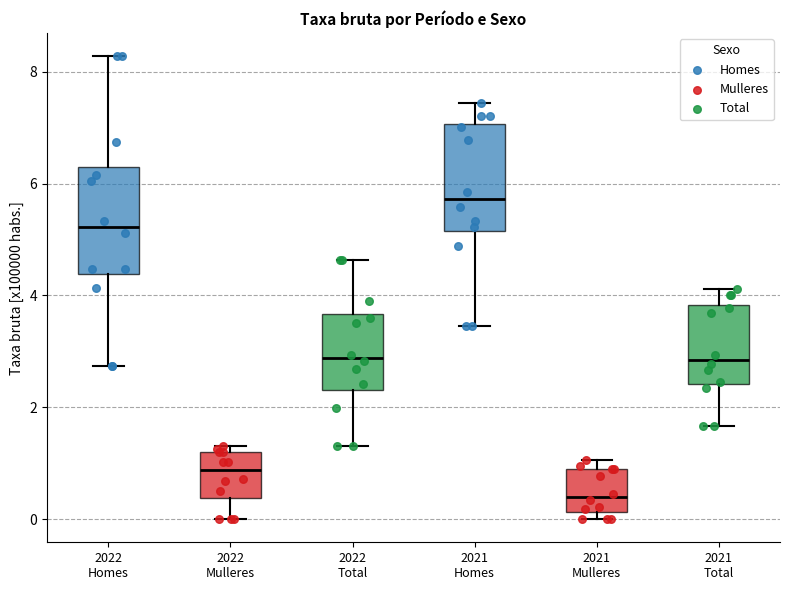

Which box's median line is the highest?

2021 Homes